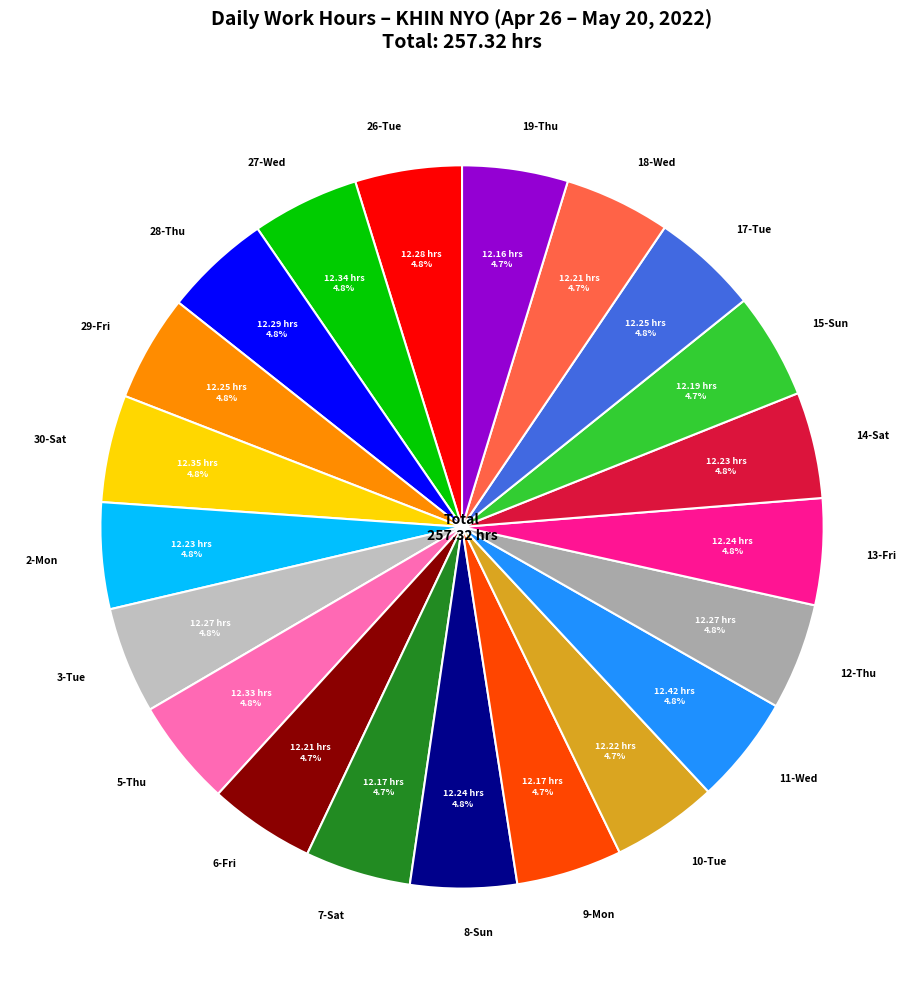

Does 10-Tue account for over 50% of the chart?

No